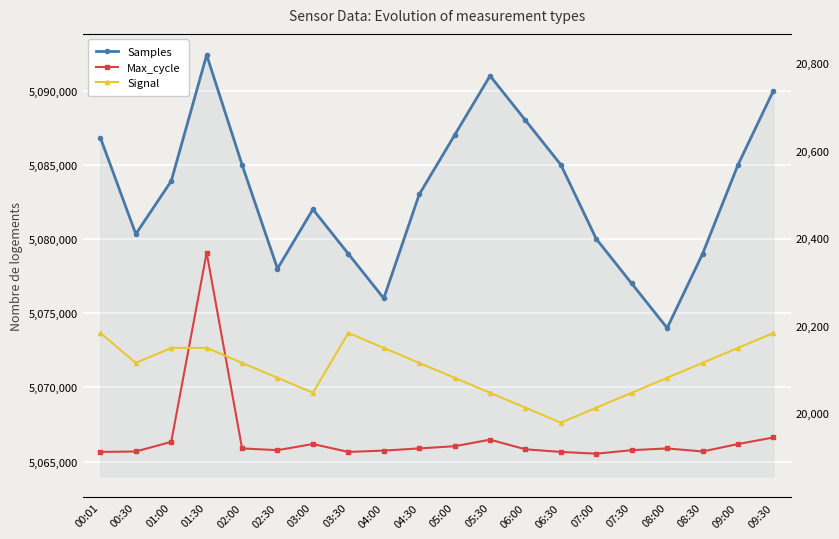

At which label does Max_cycle first exceed 19920?

01:00